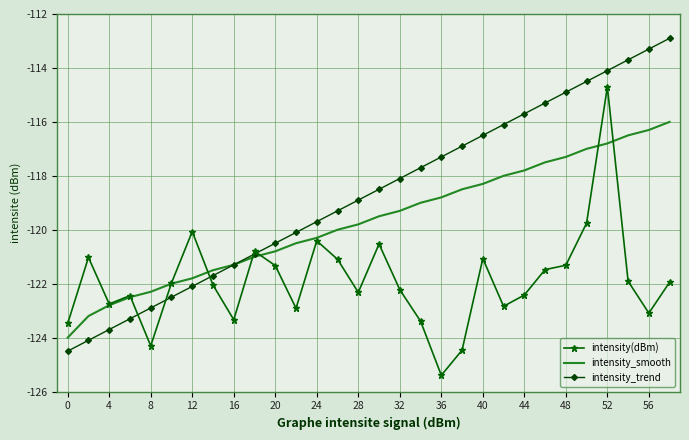

Which series has the largest total across all categories?

intensity_trend